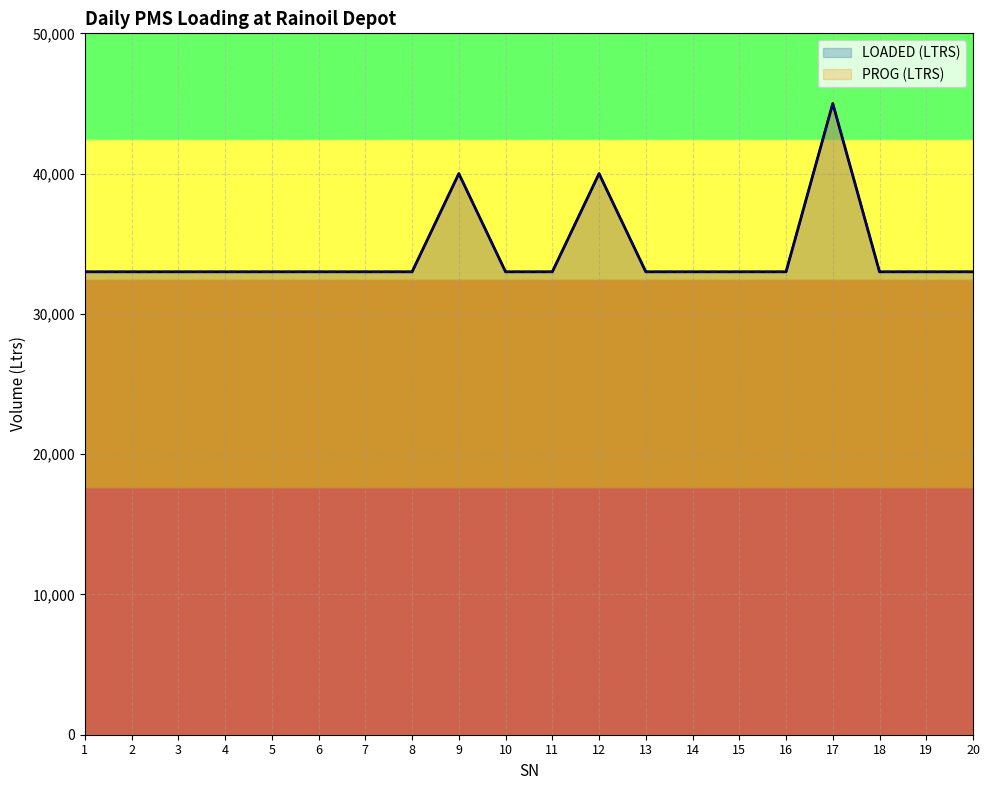

What is the average value of the PROG (LTRS) series?

34300